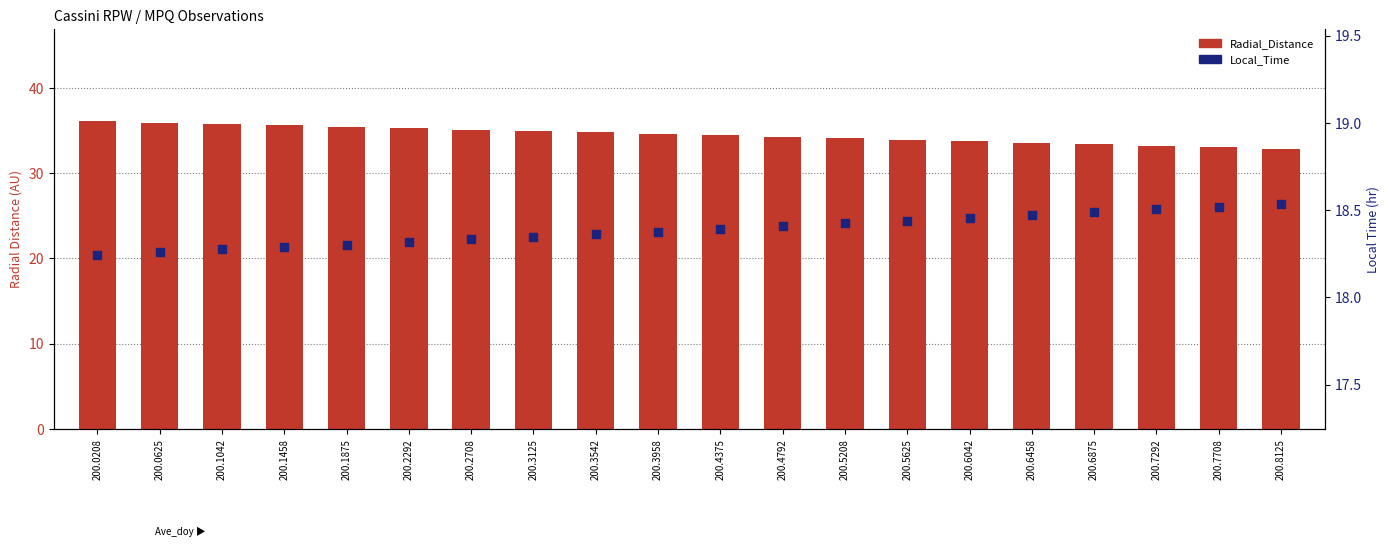

At which category is the sum across all series the highest?

200.0208